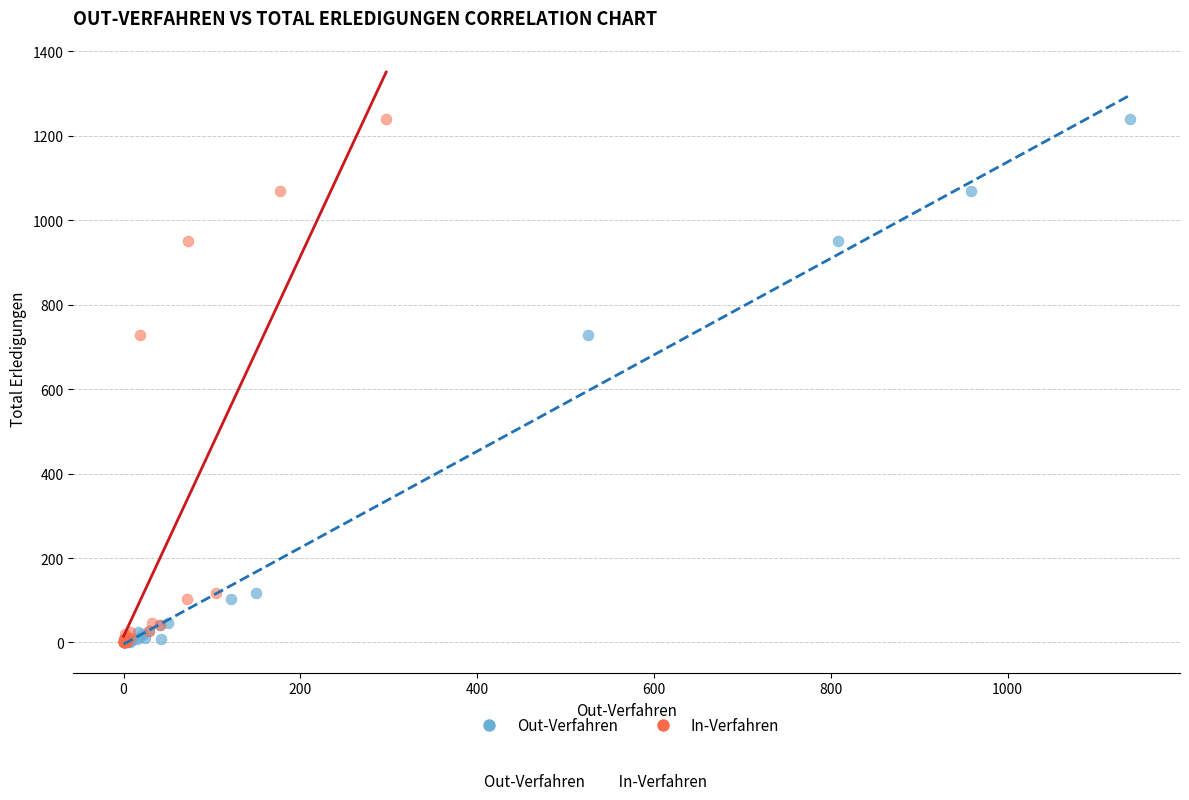

What are all the series names shown in the legend?

Out-Verfahren, In-Verfahren